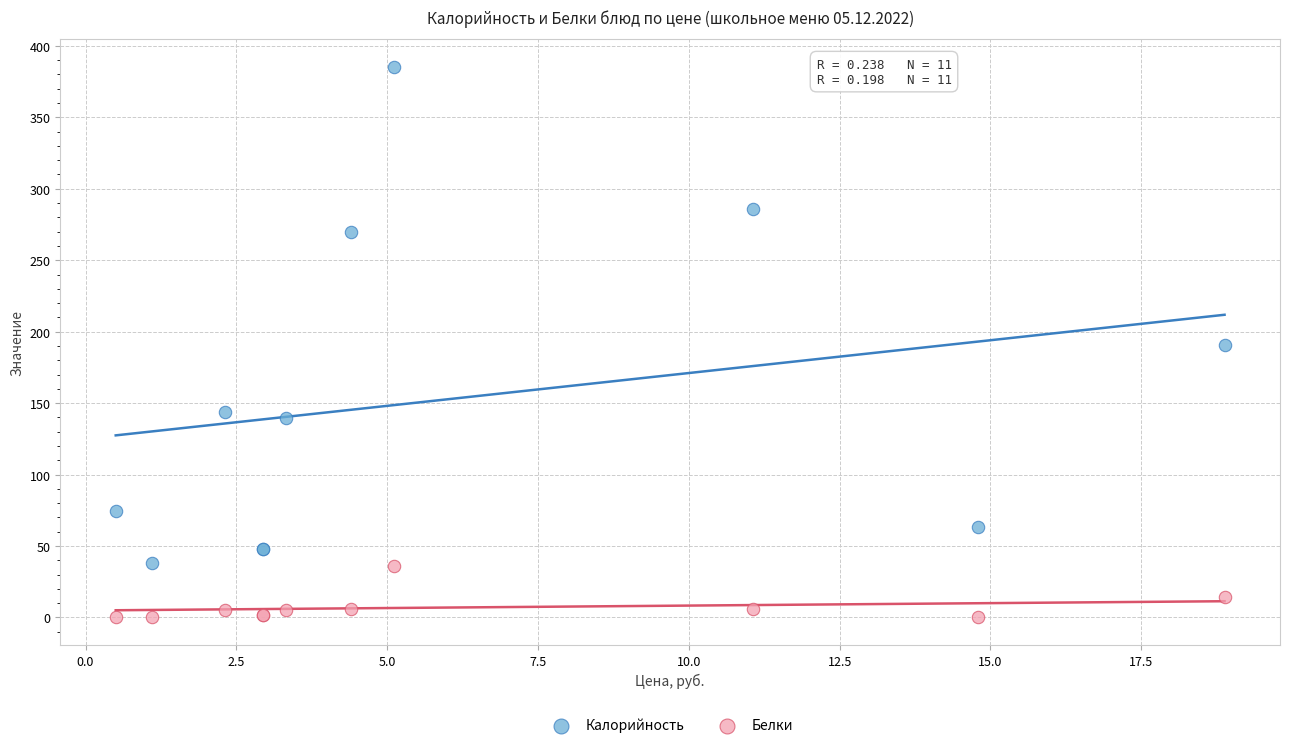

Which series reaches the minimum Y coordinate?

Белки